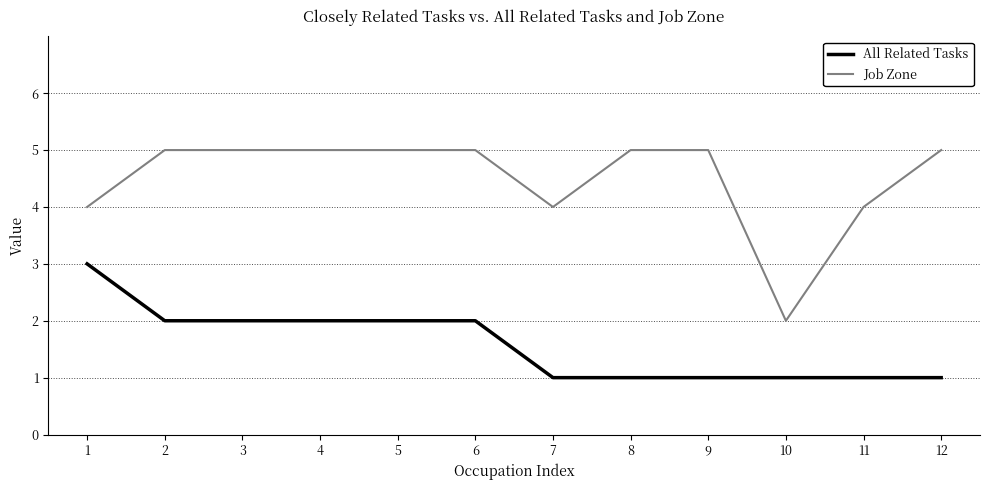

What is the total value across all series at 10?

3